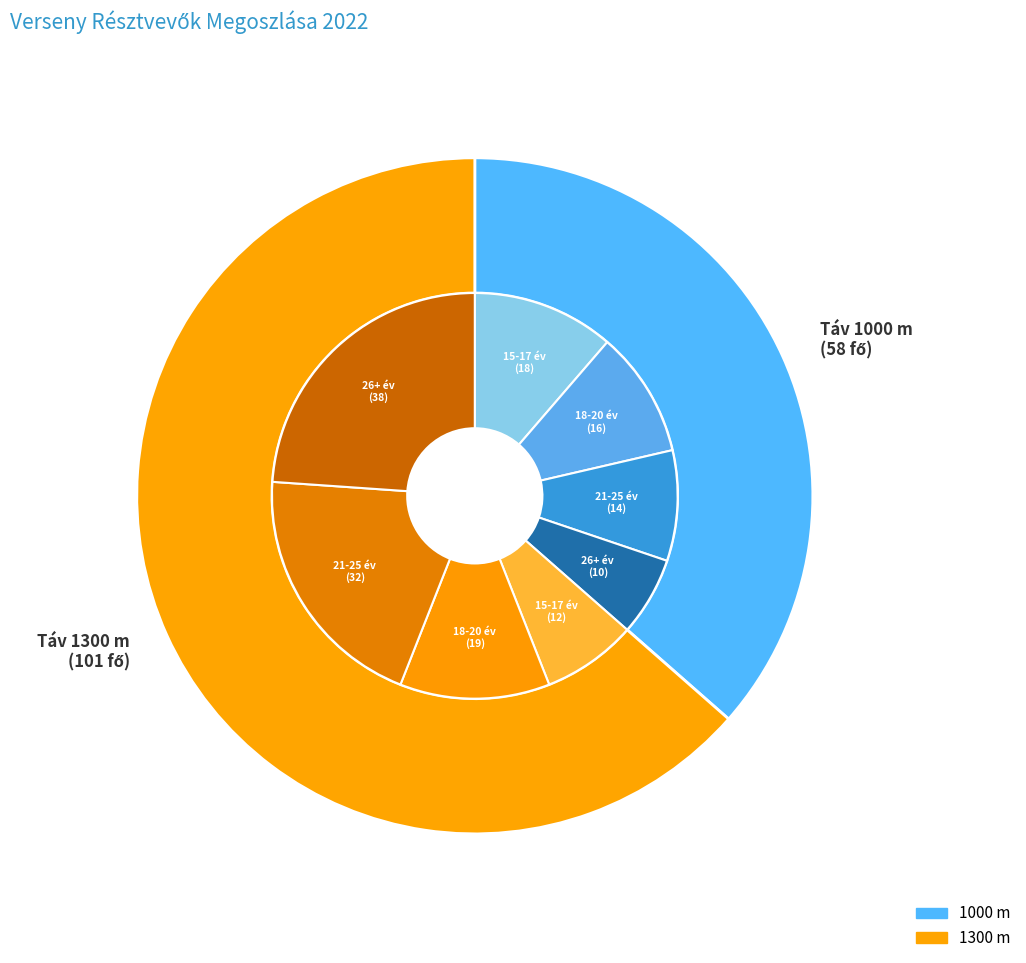

To the nearest percent, what is the average slice percentage?

50%